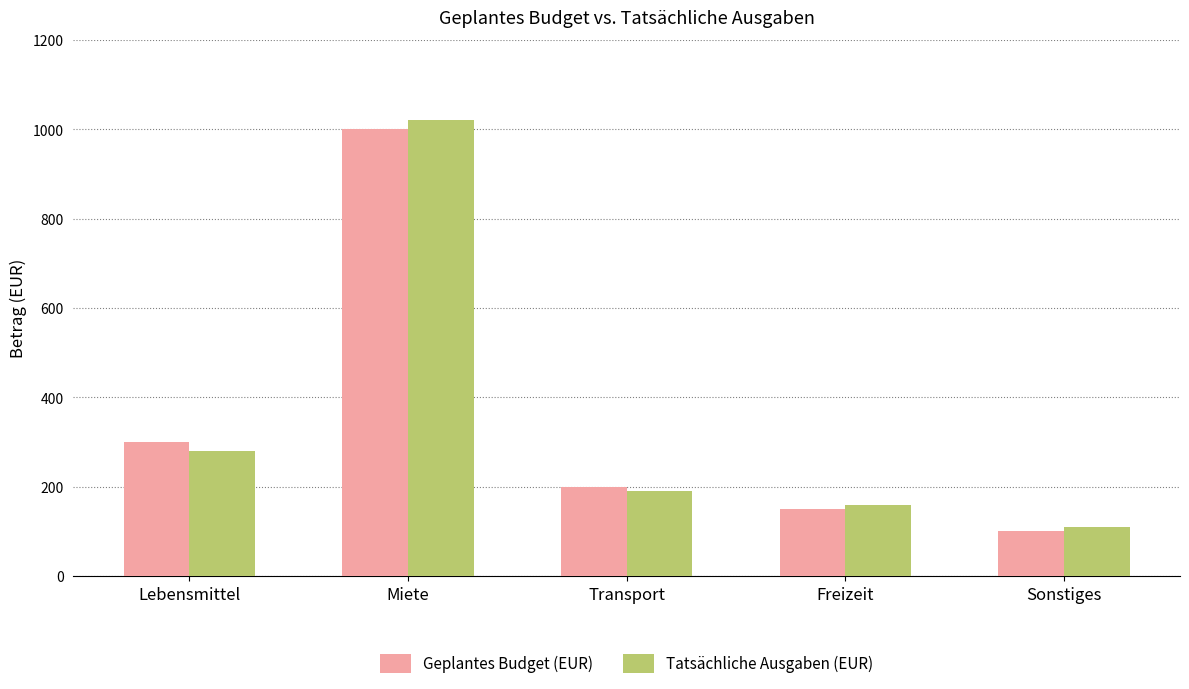

At how many categories does at least one series exceed 545?

1